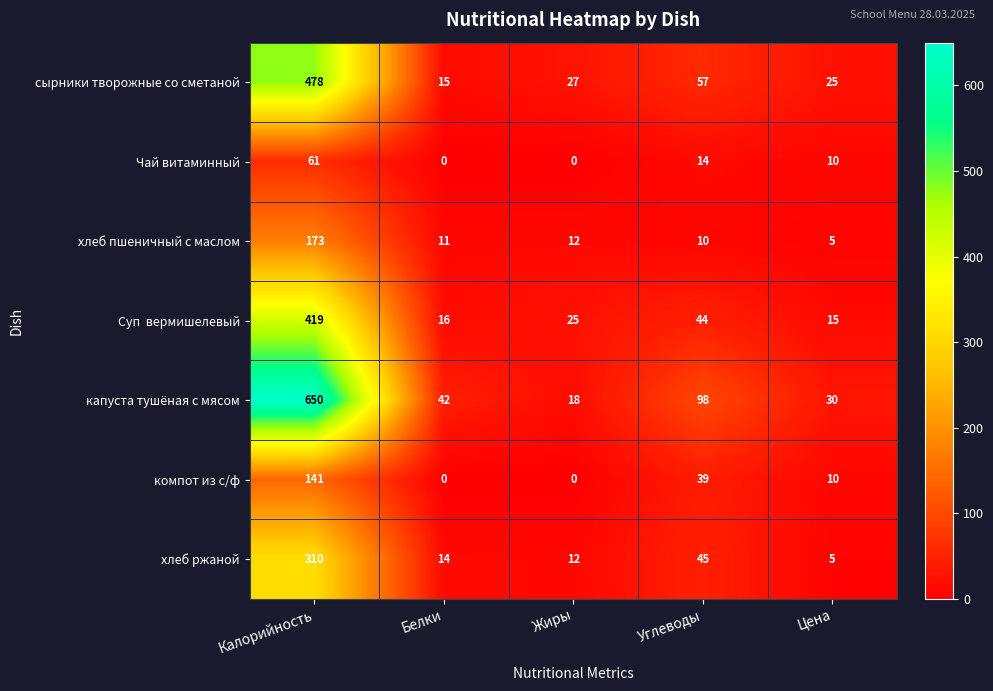

What is the difference between the highest and lowest values at Белки?

42